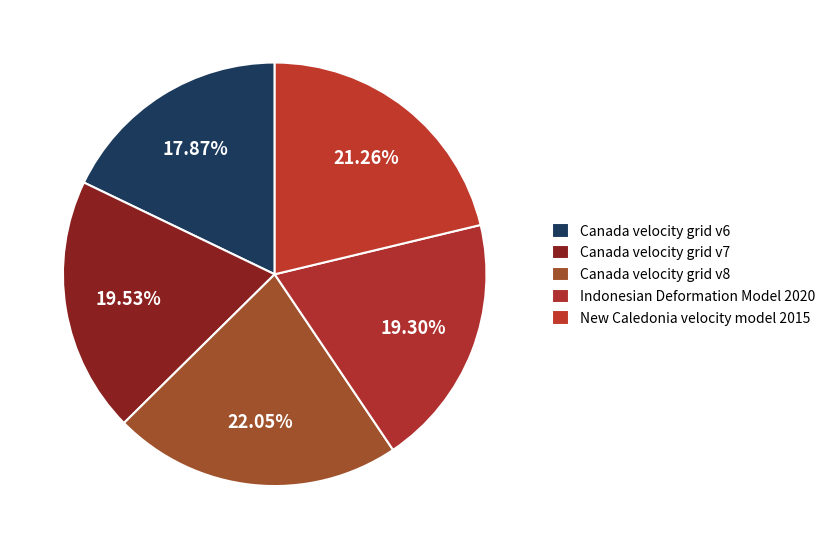

Does New Caledonia velocity model 2015 represent more than half of the total?

No